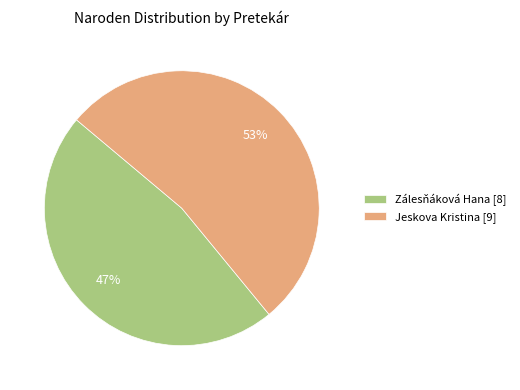

To the nearest percent, what is the average slice percentage?

50%